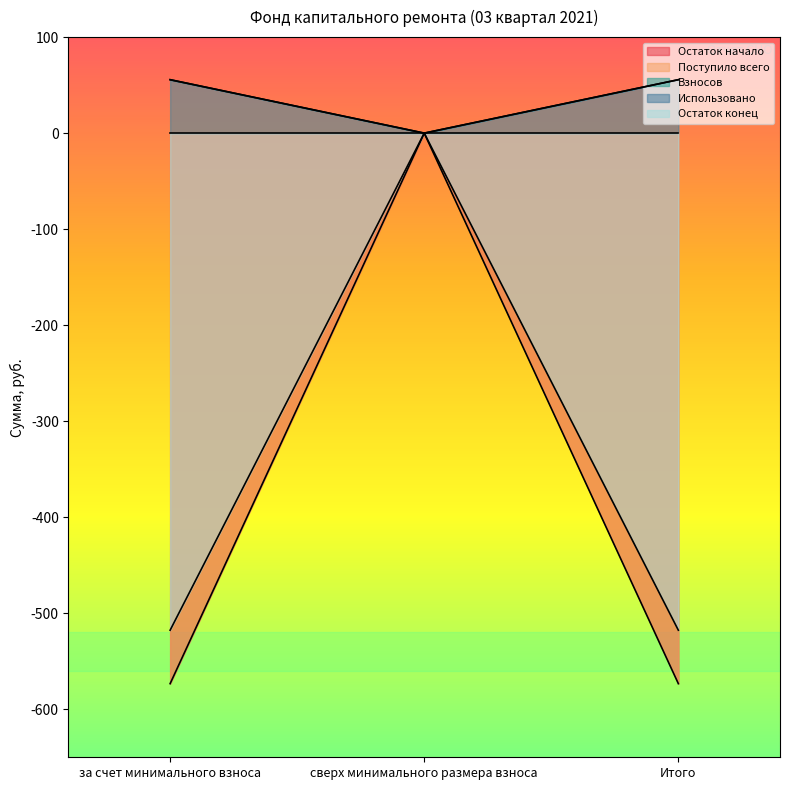

Which label corresponds to the largest value in the chart?

за счет минимального взноса